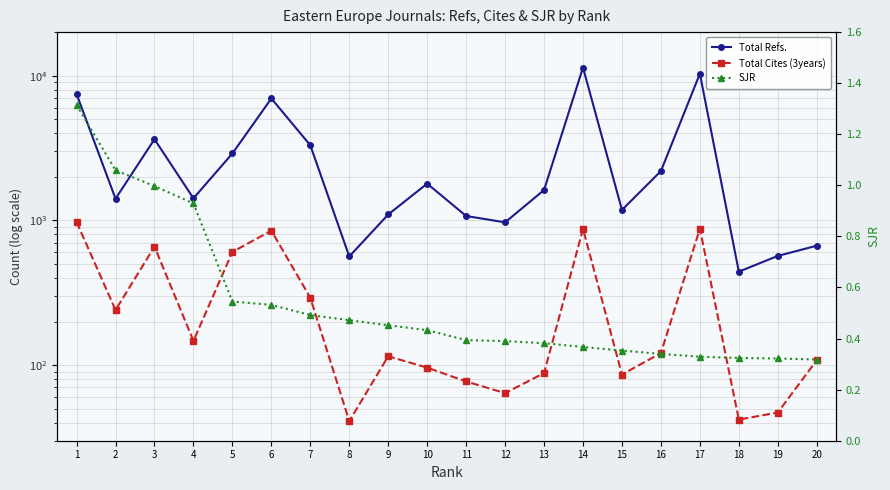

What is the difference between the highest and lowest values at 8?

562.5